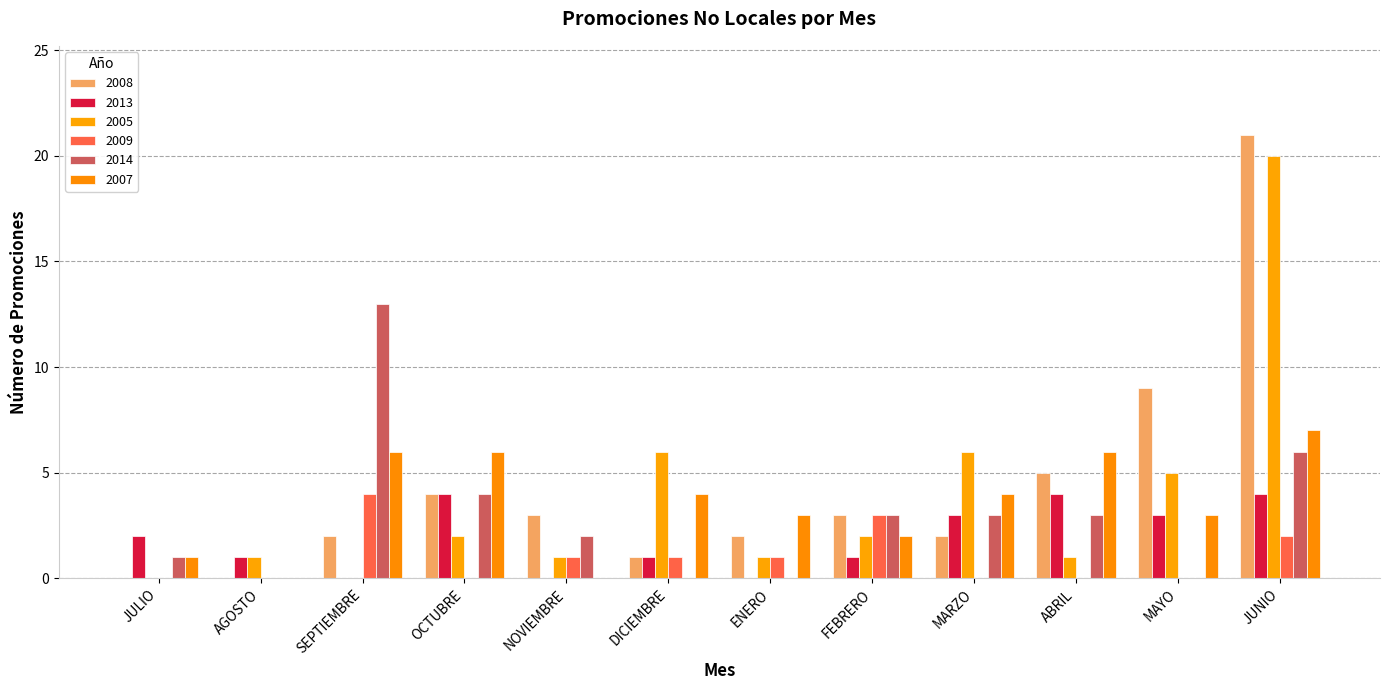

The value of 2007 at MAYO is 2. True or false?

False